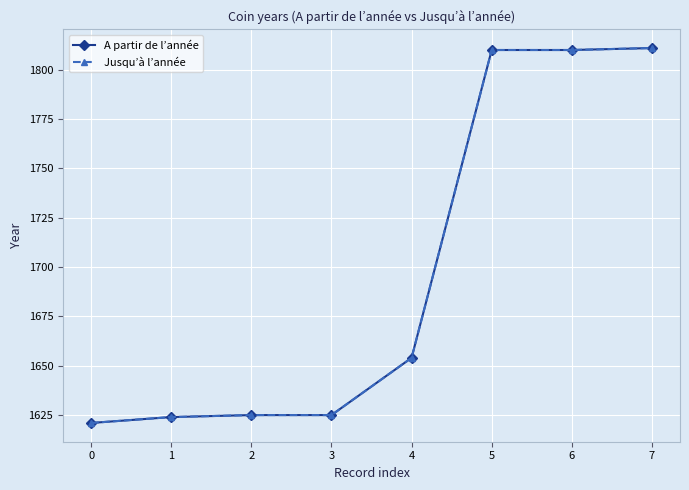

Is this an area chart (filled region under the line)?

No